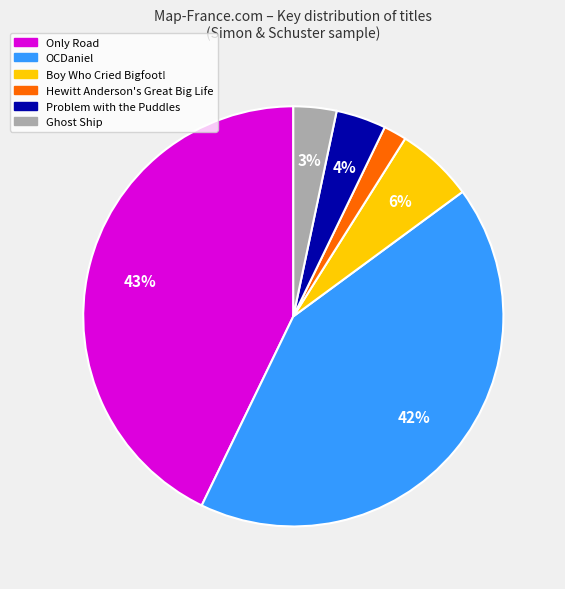

How many segments does this pie chart have?

6